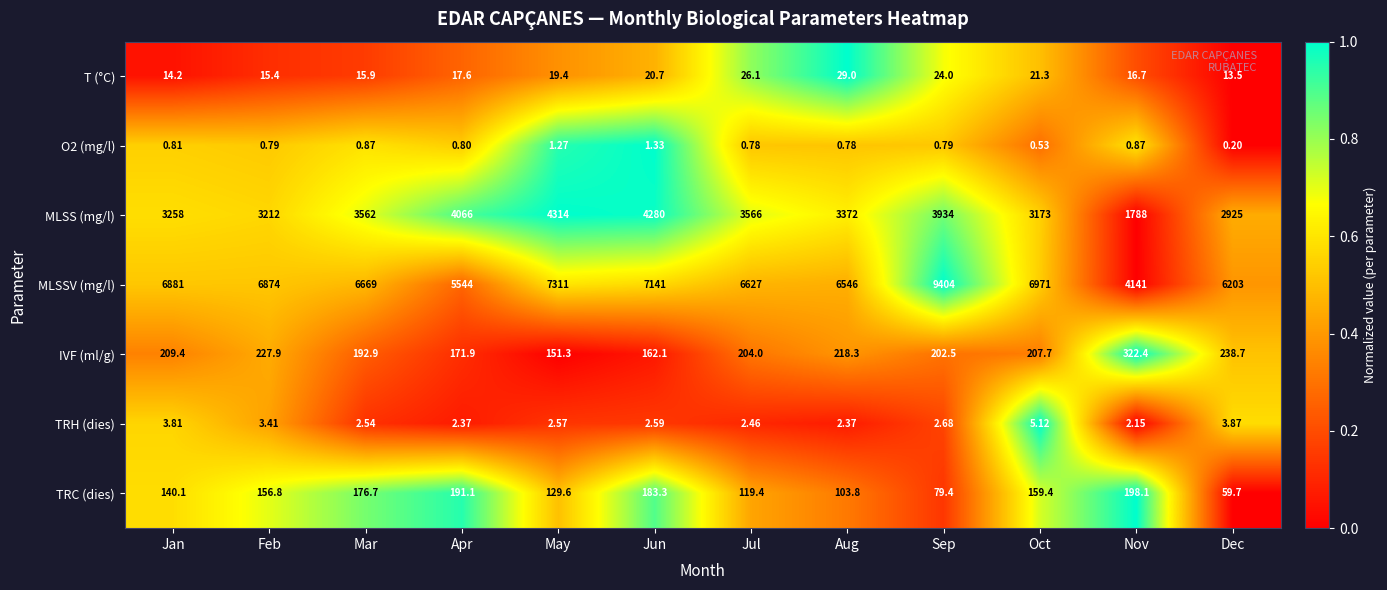

Where is TRH (dies) nearest to the value 3?

Sep